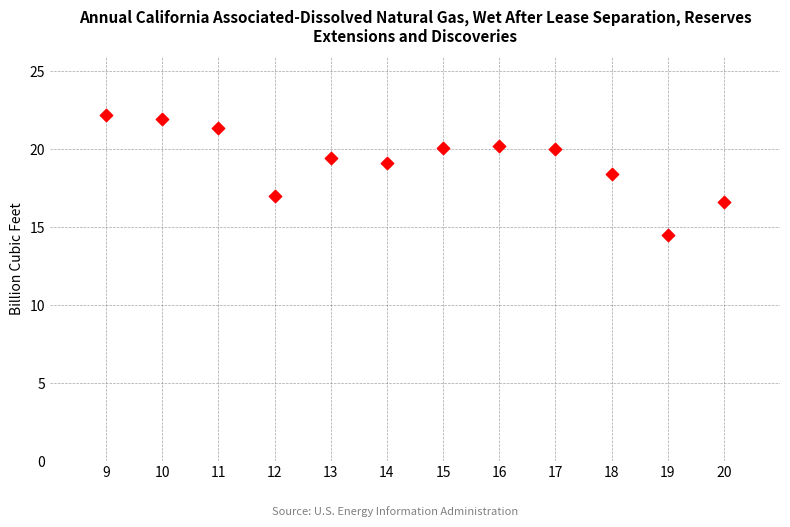

What Y value in the scatter plot is closest to 18?

18.4